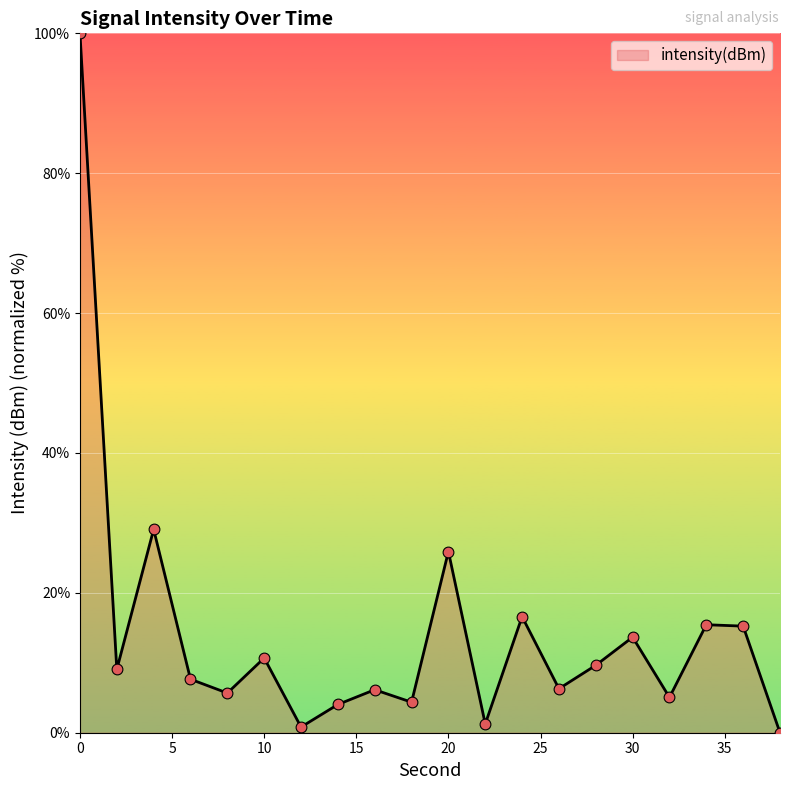

What is the difference between the maximum and minimum values?

100.0